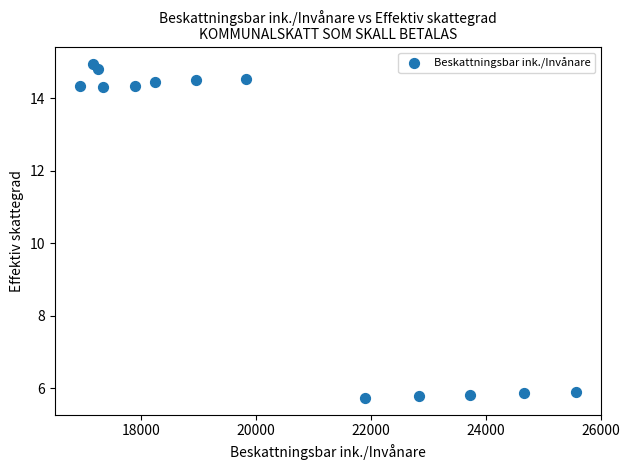

What is the range of X values (max minus min)?

8640.7